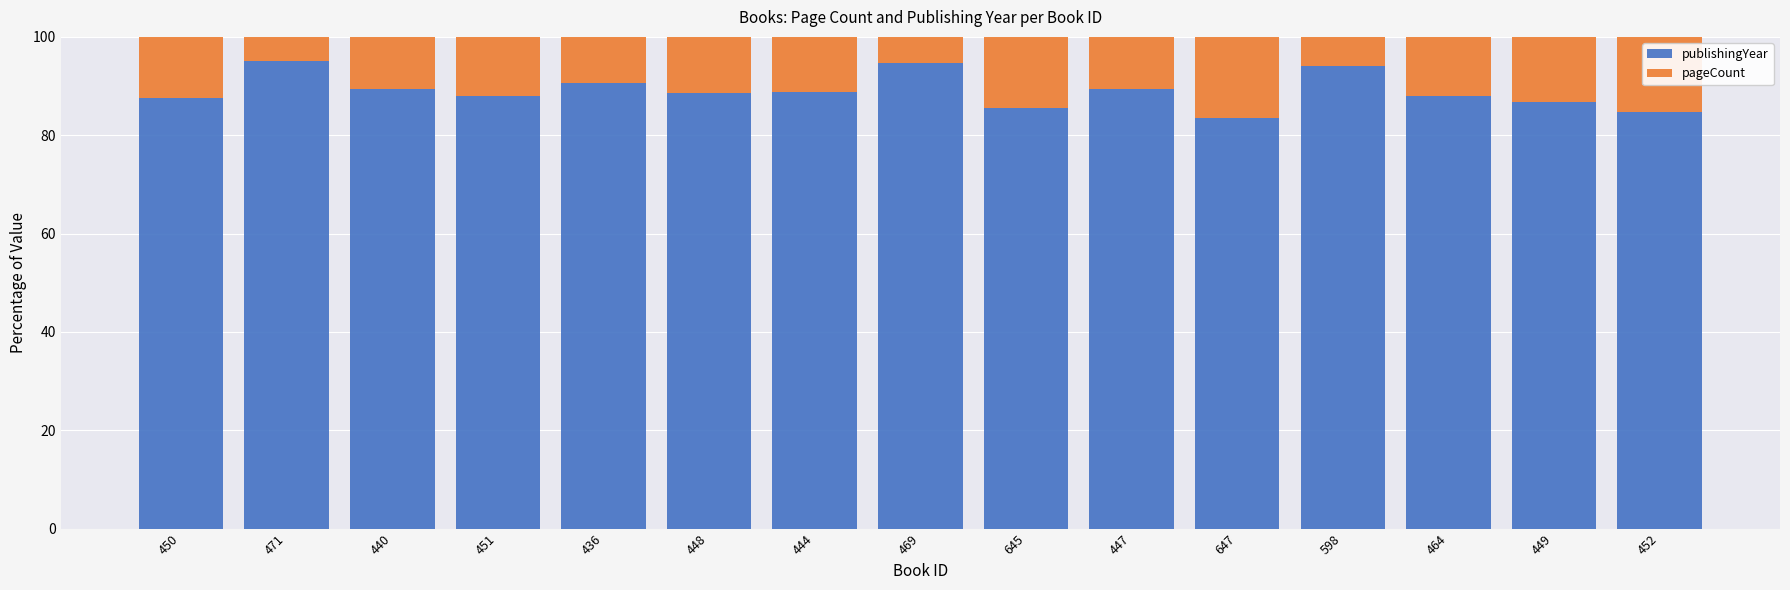

What is the total value across all series at 647?

100.0